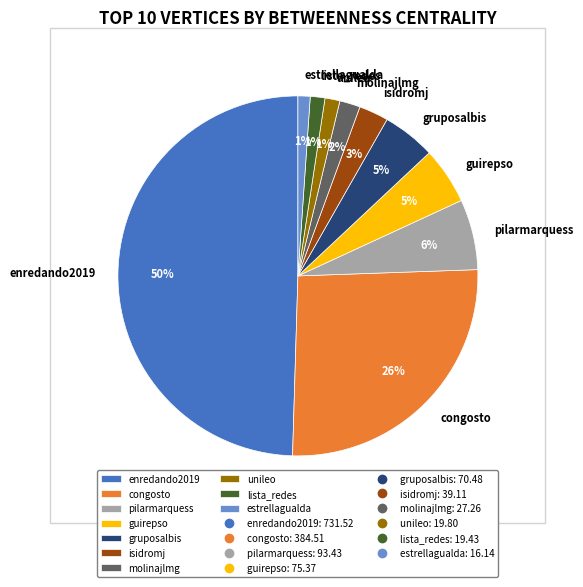

Between pilarmarquess and lista_redes, which is larger?

pilarmarquess